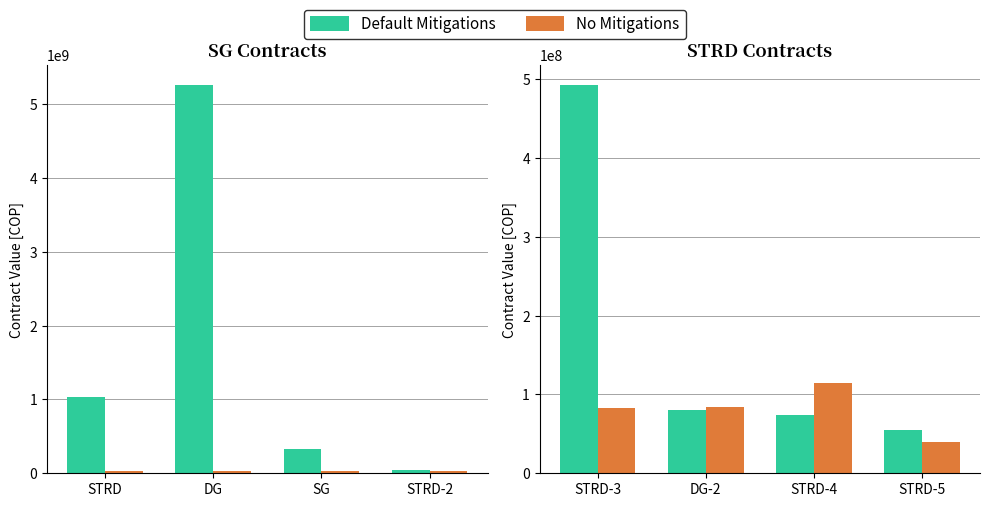

At STRD-5, list the series in order from largest to smallest.

Default Mitigations, No Mitigations